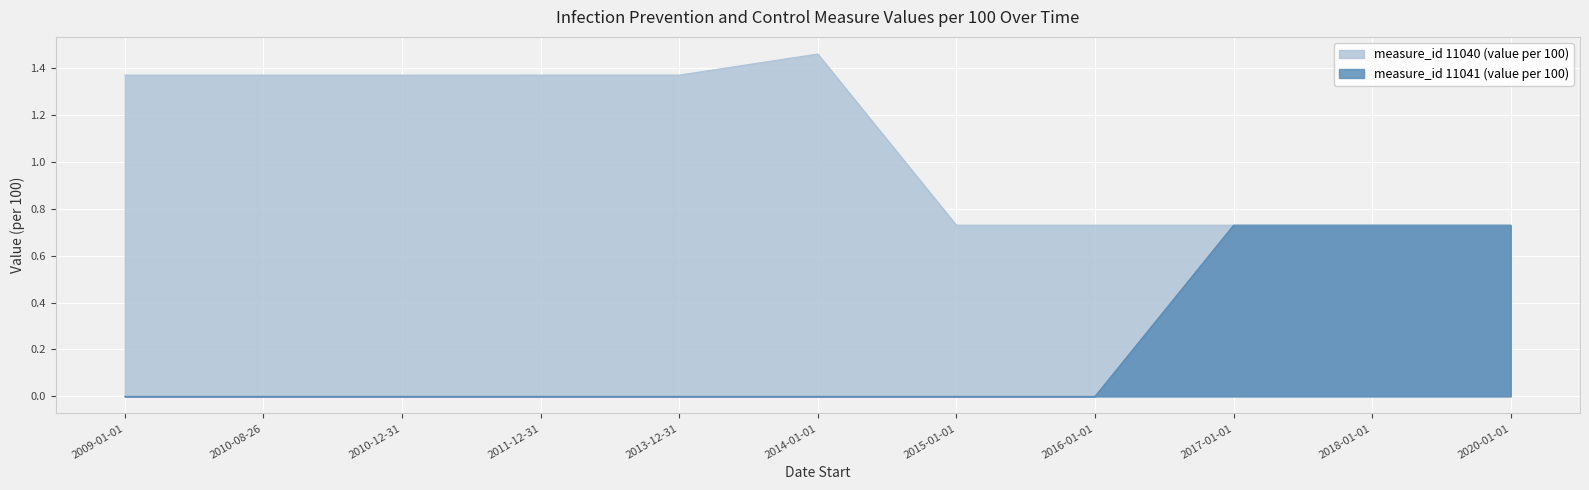

What is the minimum value for measure_id 11040 (value per 100)?

0.7